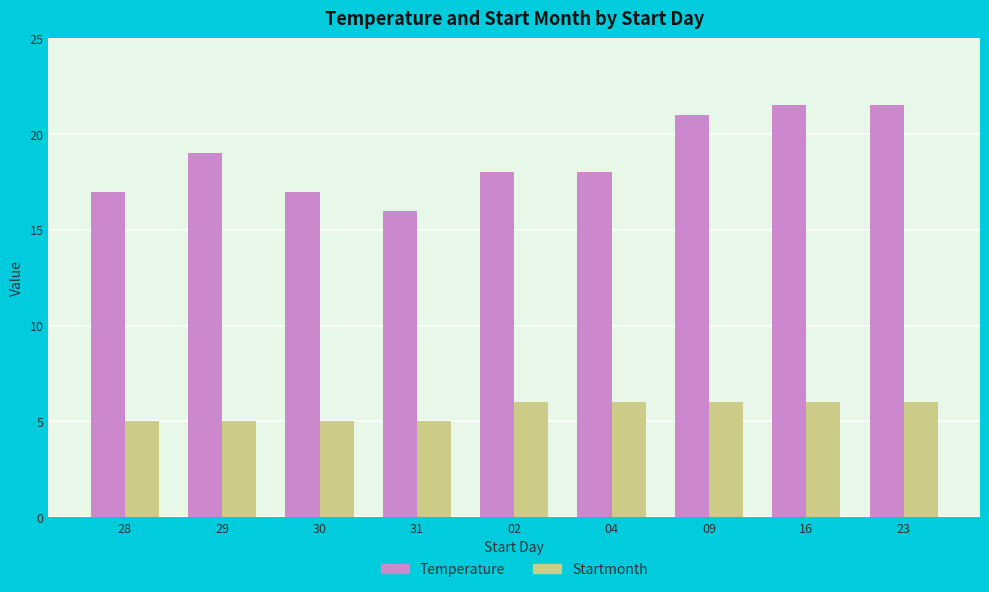

What is the difference between the highest and lowest values at 31?

11.0